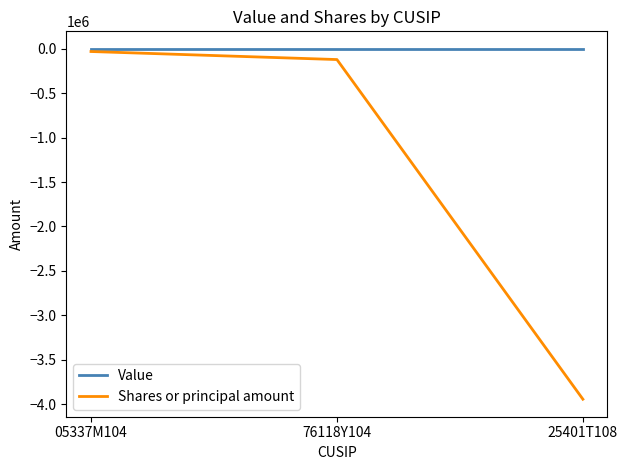

Does the chart have visible grid lines?

No